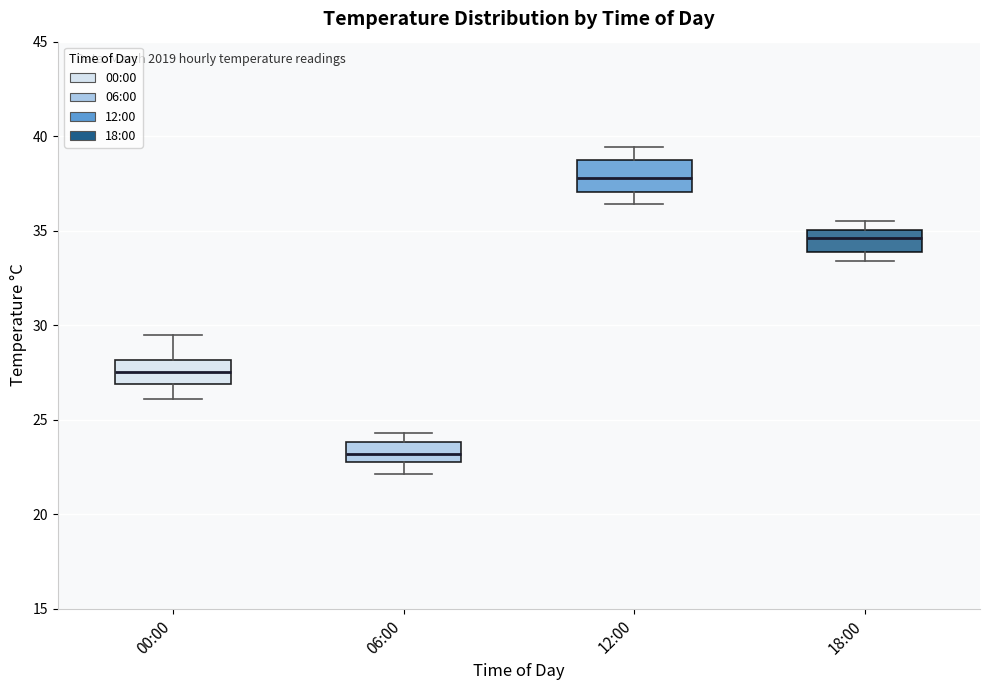

Which box has the lowest median line?

06:00